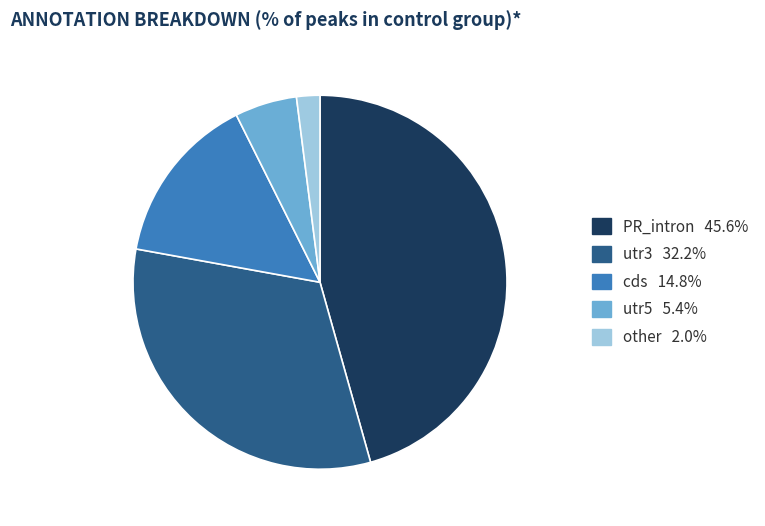

Does any single category account for the majority?

No